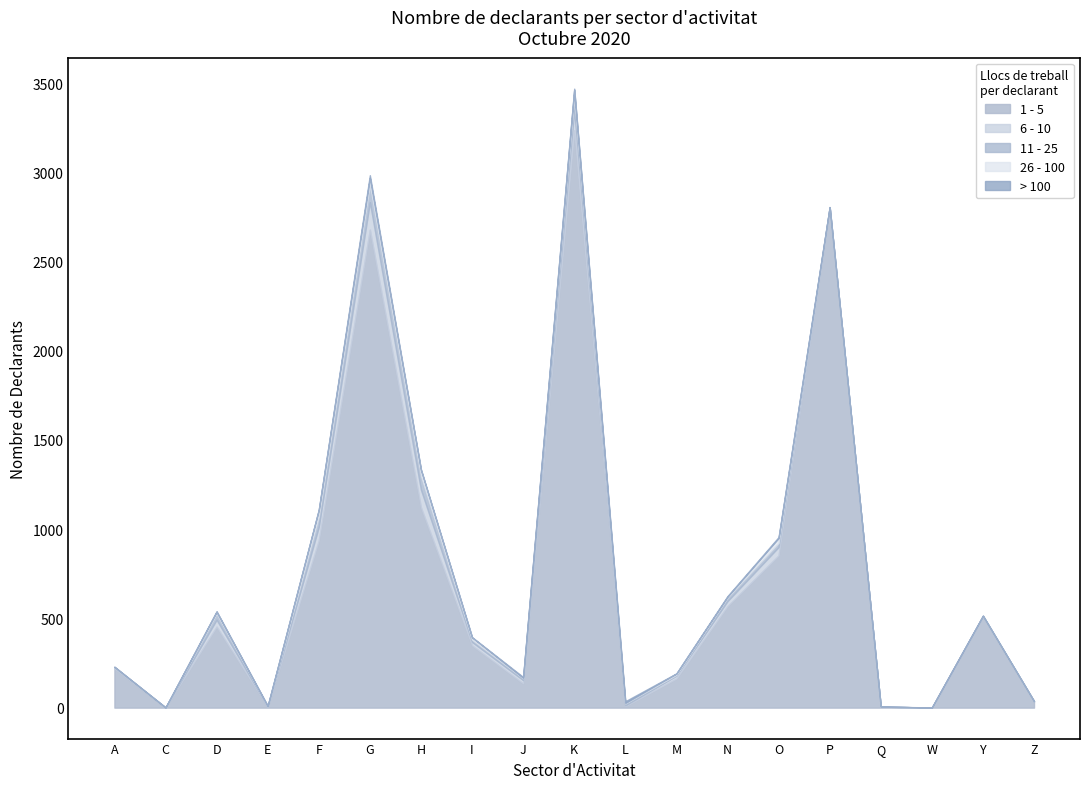

Reading left to right, transcribe all the data shown in this chart.

1 - 5: A=220	C=1	D=454	E=5	F=937	G=2679	H=1122	I=349	J=136	K=3236	L=8	M=163	N=569	O=853	P=2799	Q=6	W=0	Y=513	Z=36
6 - 10: A=7	C=0	D=39	E=0	F=76	G=154	H=100	I=19	J=18	K=114	L=5	M=16	N=28	O=47	P=6	Q=0	W=0	Y=1	Z=0
11 - 25: A=1	C=0	D=34	E=3	F=57	G=98	H=76	I=13	J=11	K=78	L=10	M=5	N=20	O=23	P=0	Q=0	W=0	Y=1	Z=0
26 - 100: A=1	C=0	D=11	E=1	F=38	G=38	H=36	I=13	J=2	K=35	L=3	M=7	N=5	O=27	P=0	Q=0	W=0	Y=0	Z=0
> 100: A=0	C=0	D=2	E=1	F=2	G=15	H=1	I=1	J=5	K=6	L=10	M=1	N=3	O=6	P=0	Q=0	W=1	Y=0	Z=0